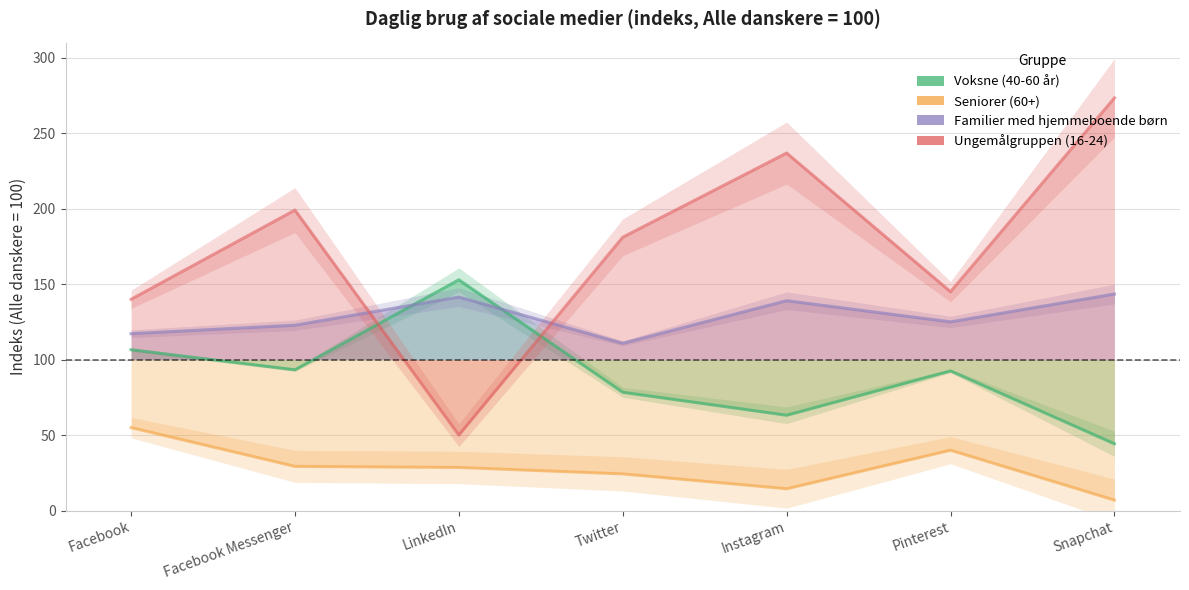

At which category does Voksne (40-60 år) reach its first local valley?

Facebook Messenger